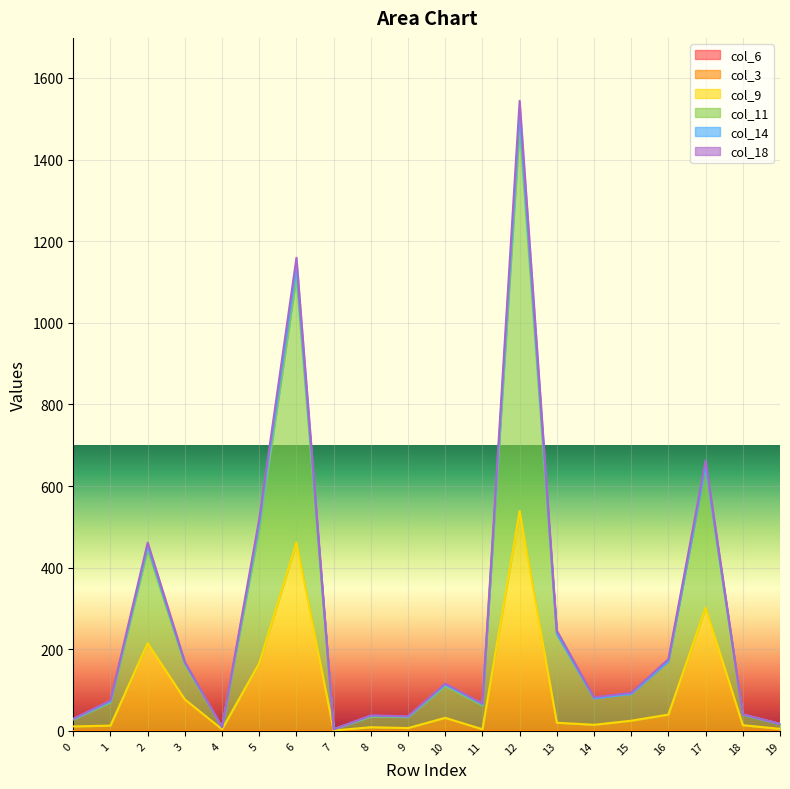

In col_18, how many points are lower than both neighbors (excluding endpoints)?

5